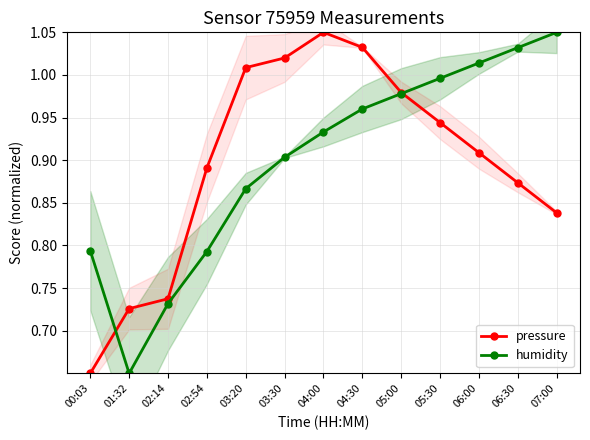

What position from the right is 03:30?

8